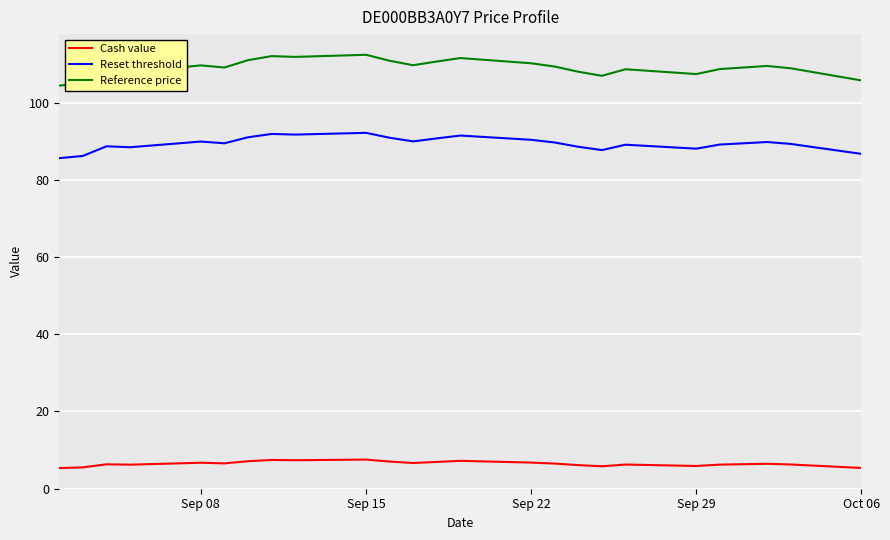

True or false: Reset threshold has more than 0 interior local peaks.

True